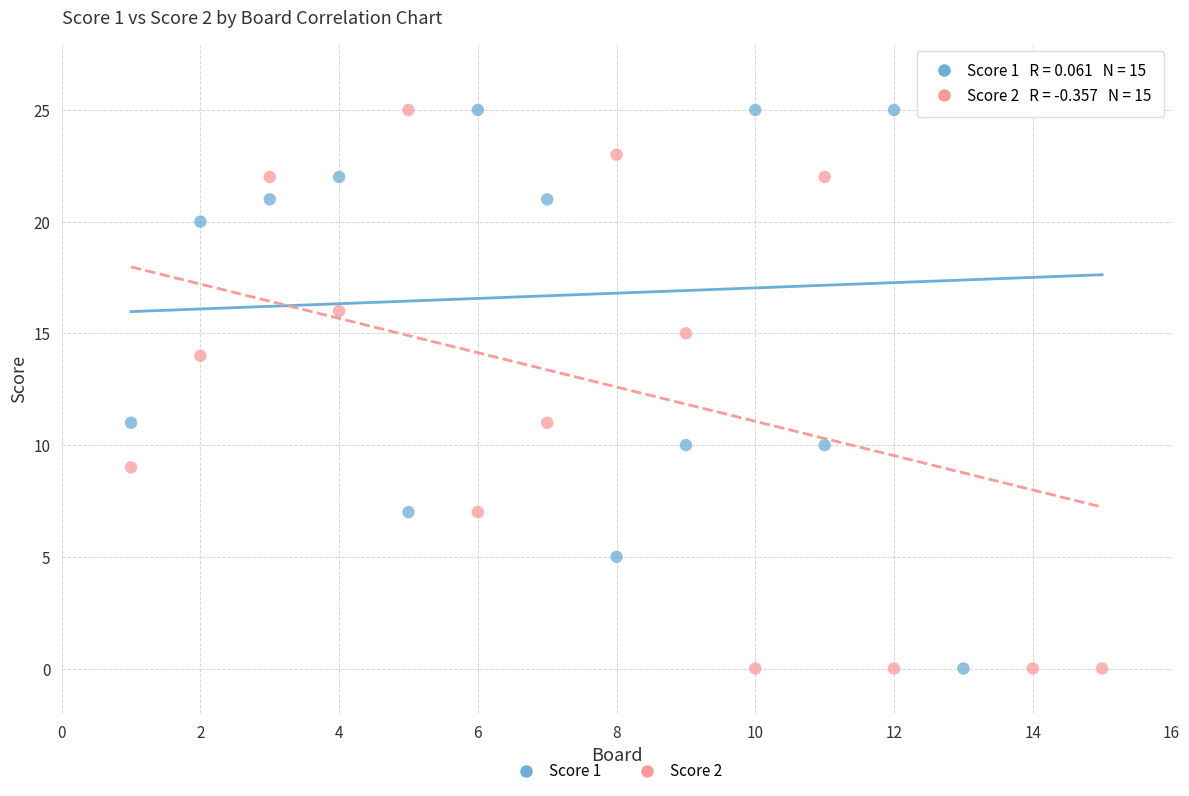

What is the X range (max minus min) for the scatter plot?

14